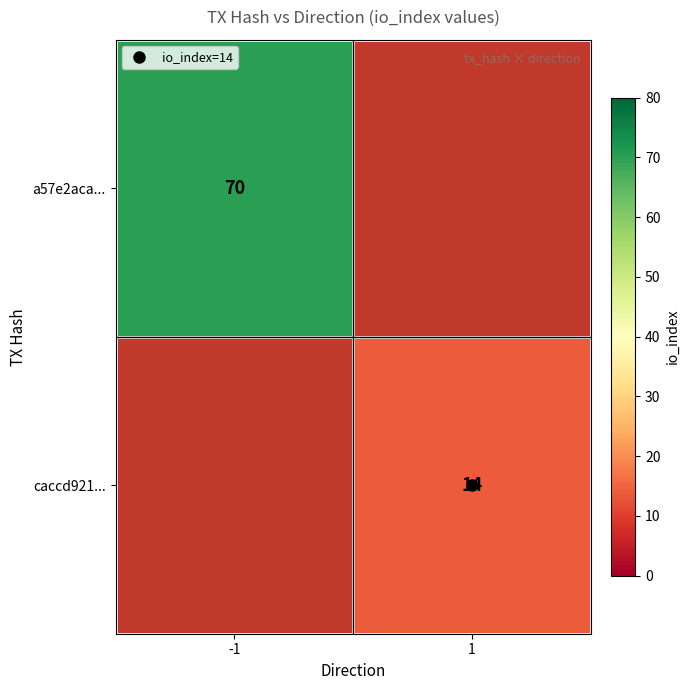

Which label corresponds to the smallest value in the chart?

1